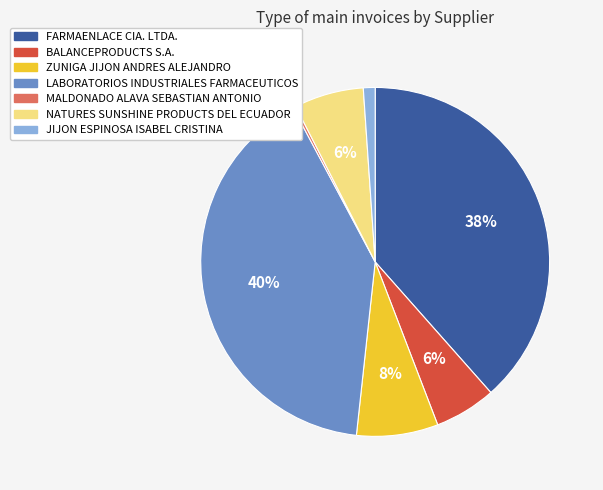

To the nearest percent, what percentage of the pie is LABORATORIOS INDUSTRIALES FARMACEUTICOS?

40%